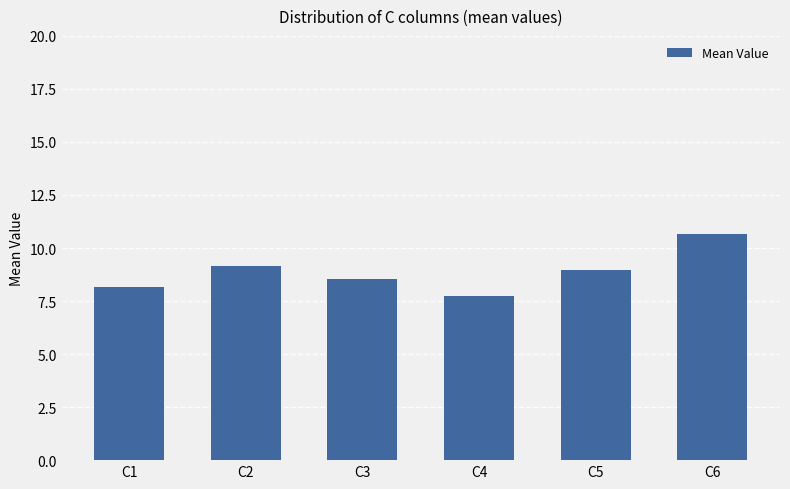

List the labels in order of value, largest first.

C6, C2, C5, C3, C1, C4